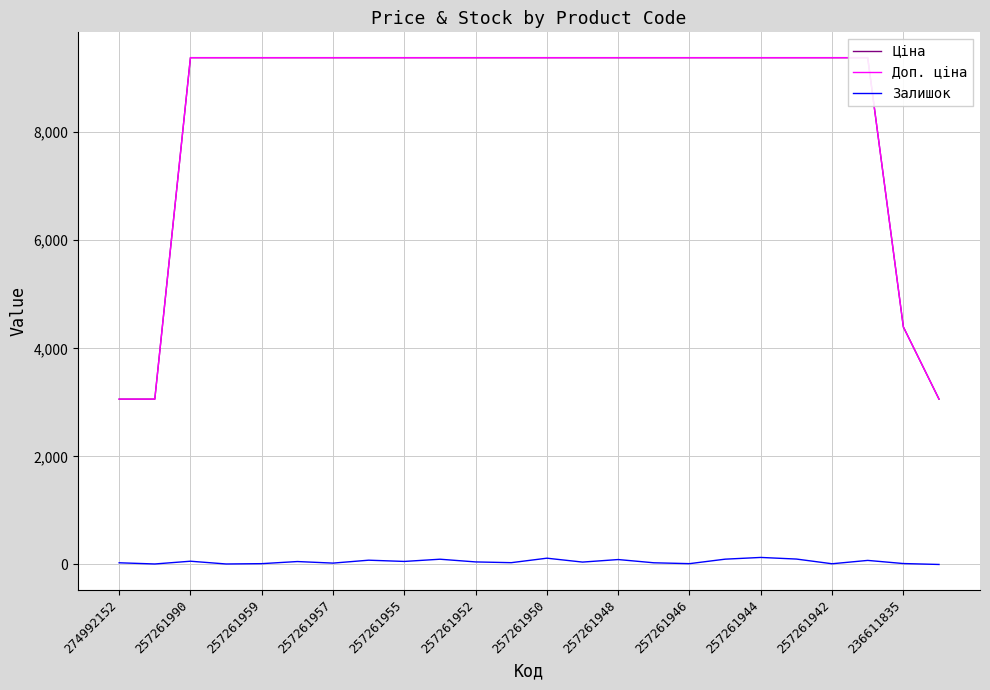

The Залишок series shows 130 at 257261944. True or false?

True